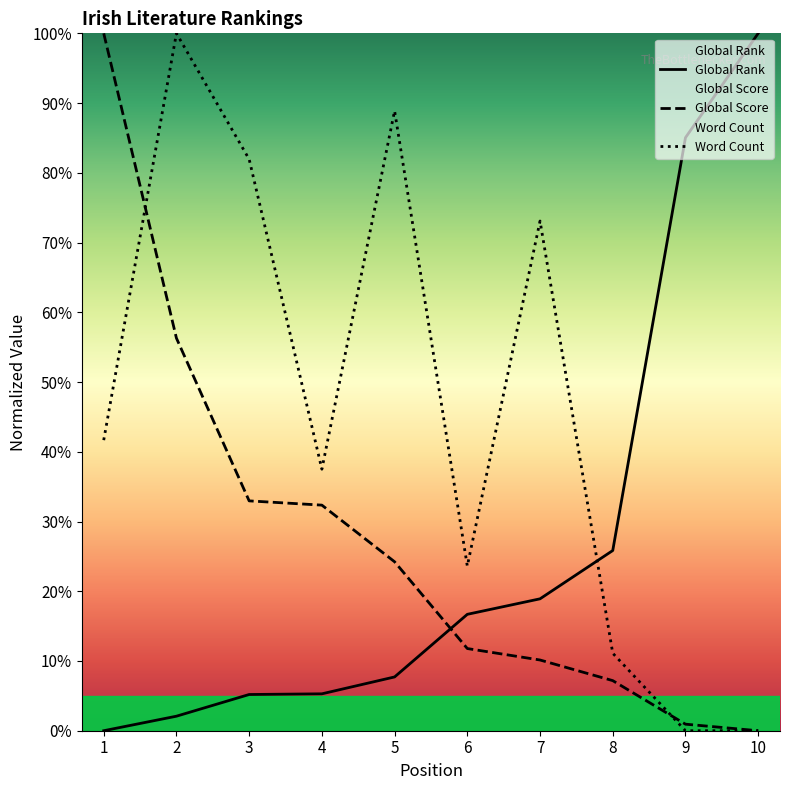

Which series changed the most between 6 and 8?

Word Count